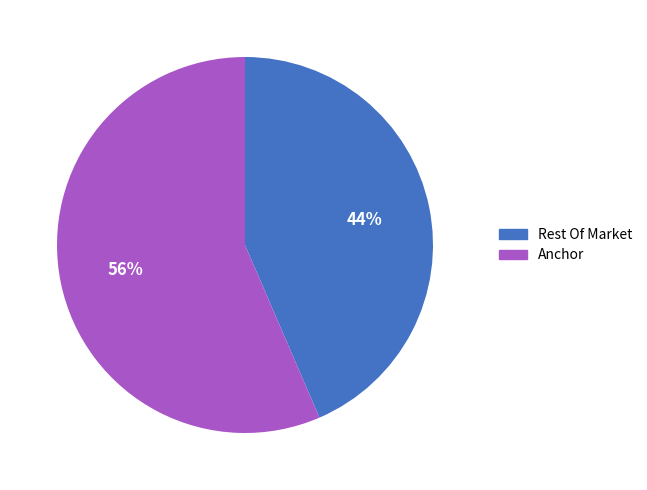

Do Anchor and Rest Of Market together represent more than half of the pie?

Yes